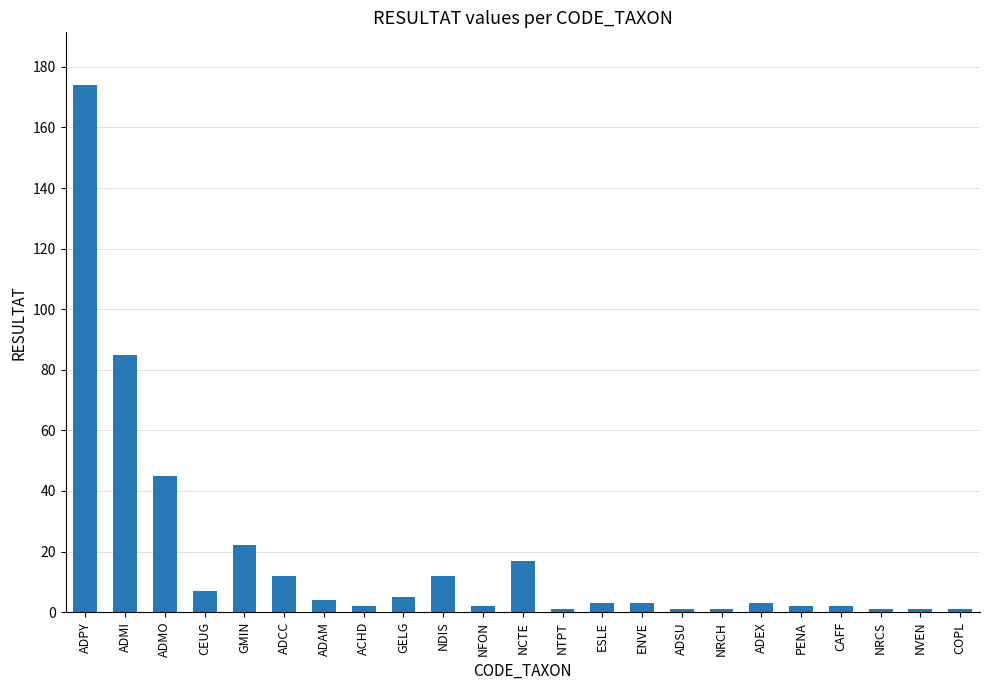

Does the chart contain stacked bars?

No